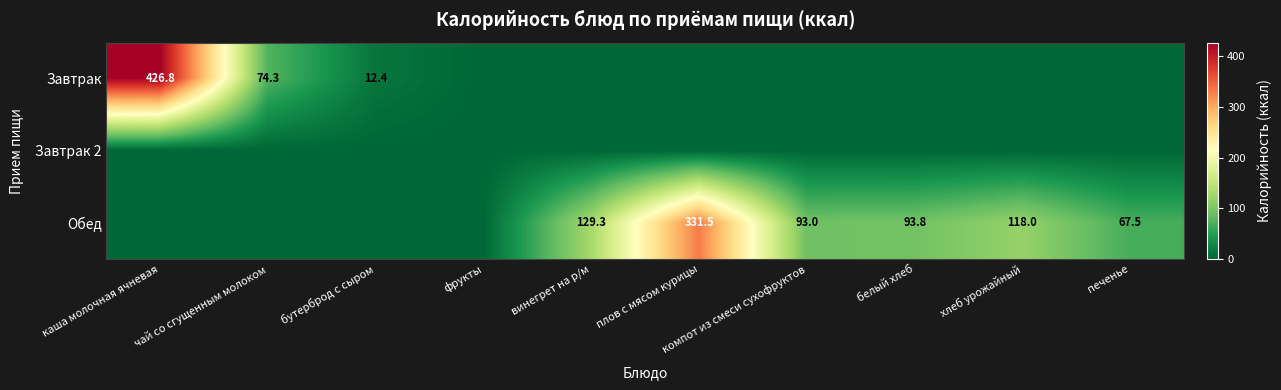

The value of Завтрак at бутерброд с сыром is 19.5. True or false?

False